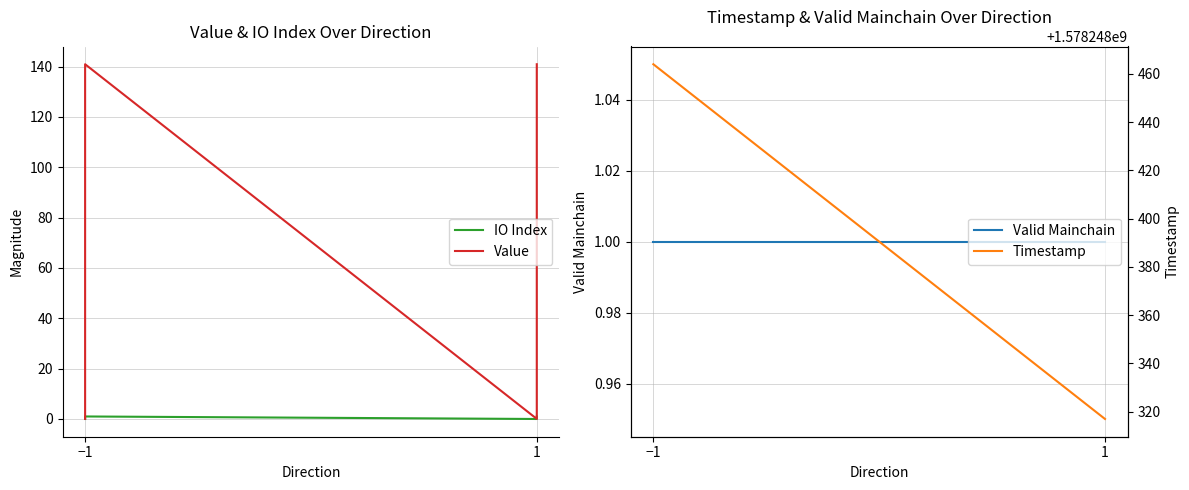

What is the label of the 4th point from the right?

−1